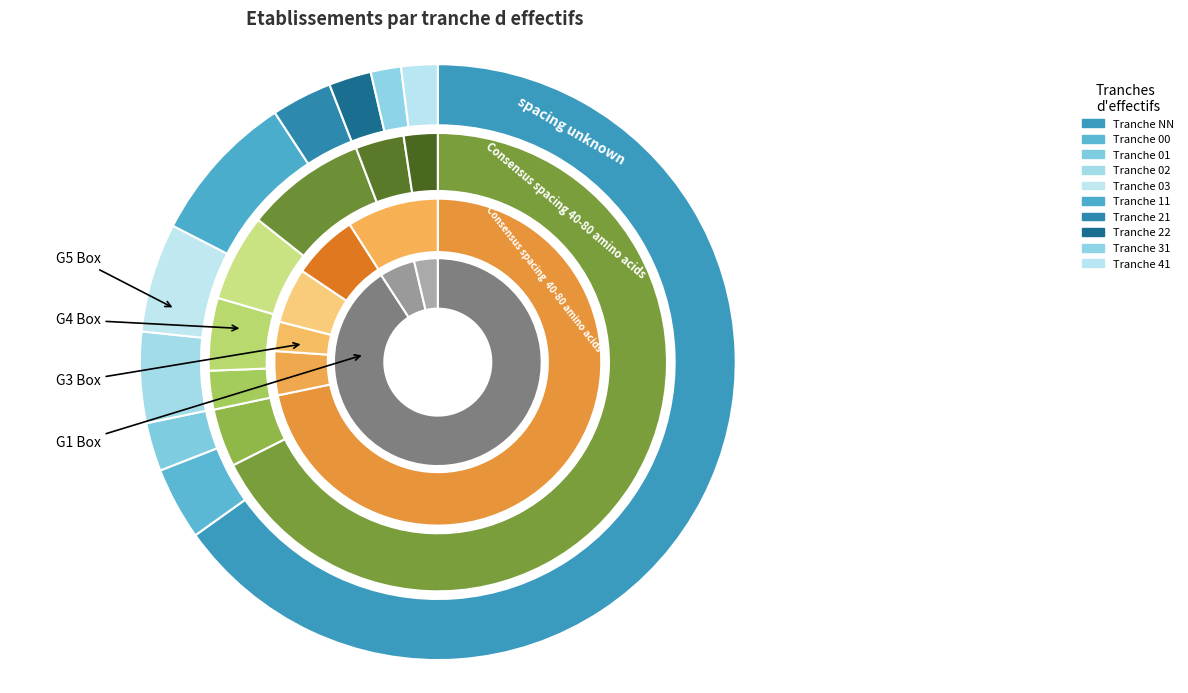

True or false: 03 accounts for 19% of the total.

False